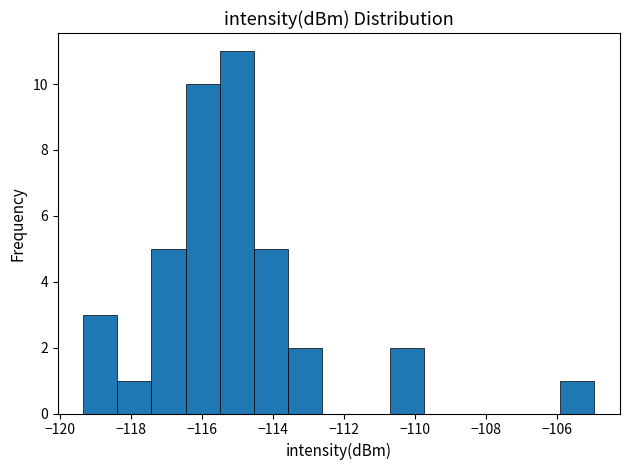

How tall is the bar that spans -117.4 to -116.4 on the x-axis? Neither the bar edges nor the heights are printed on the chart, so give them approximately, as read against the axes.

5